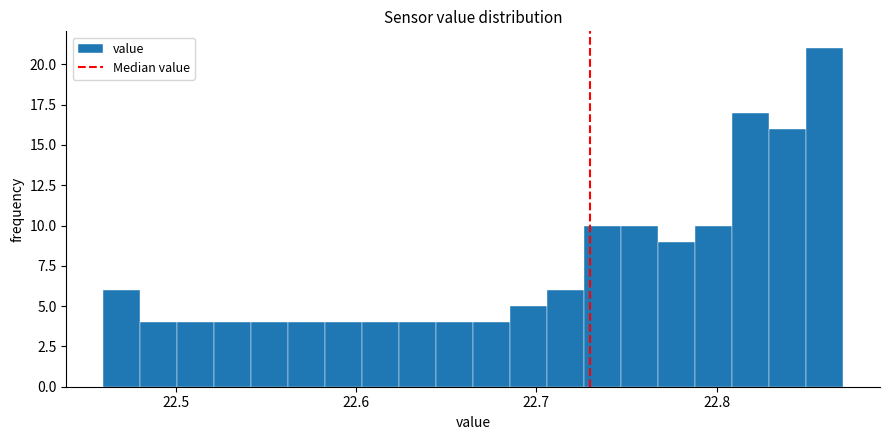

Read against the x-axis, roughly where is the centre of the tallest bar?

22.86